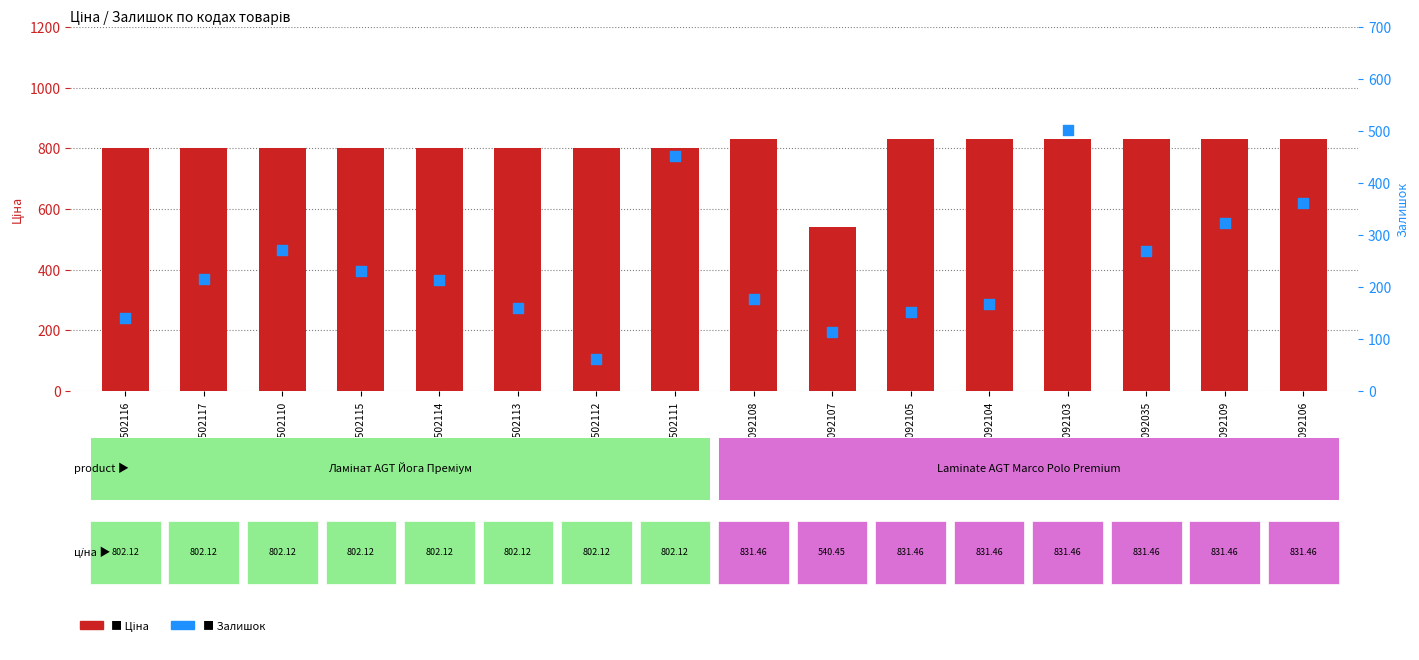

At which category is the sum across all series the highest?

276092103